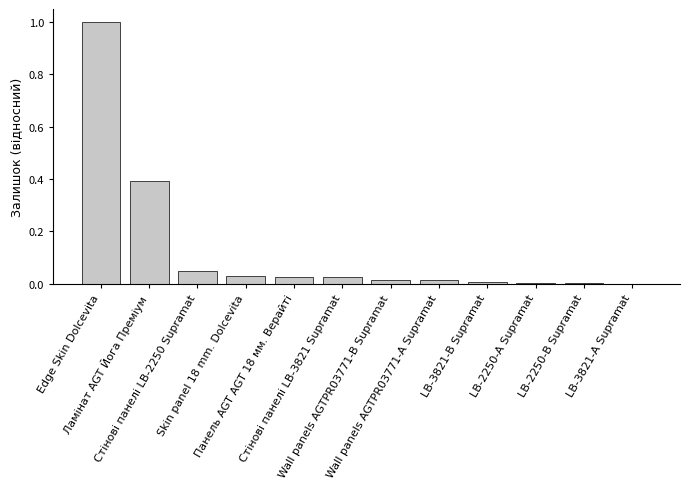

What is the greatest value displayed?

1.0